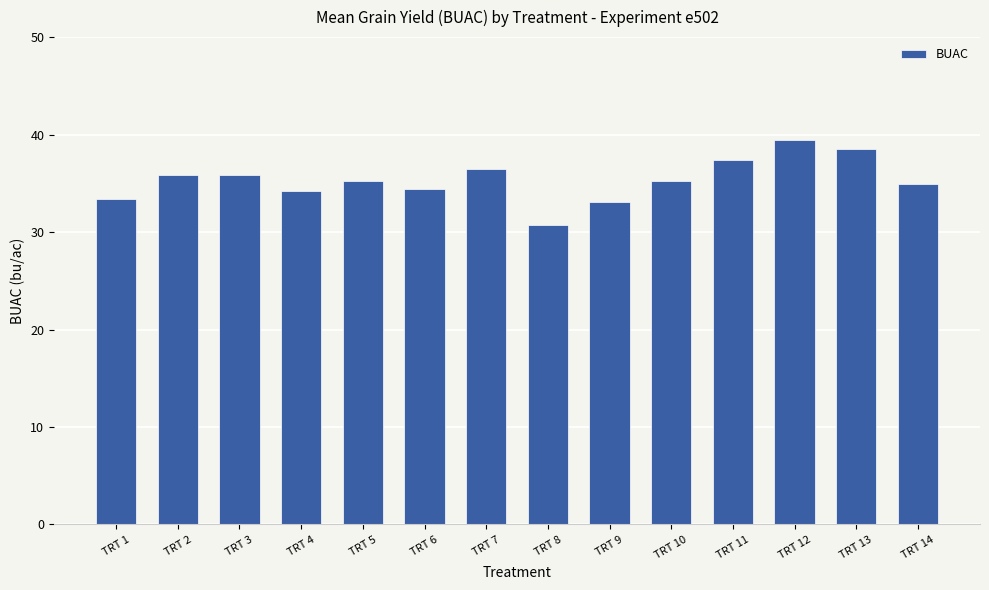

The chart shows a value of 37.4 at TRT 11. True or false?

True